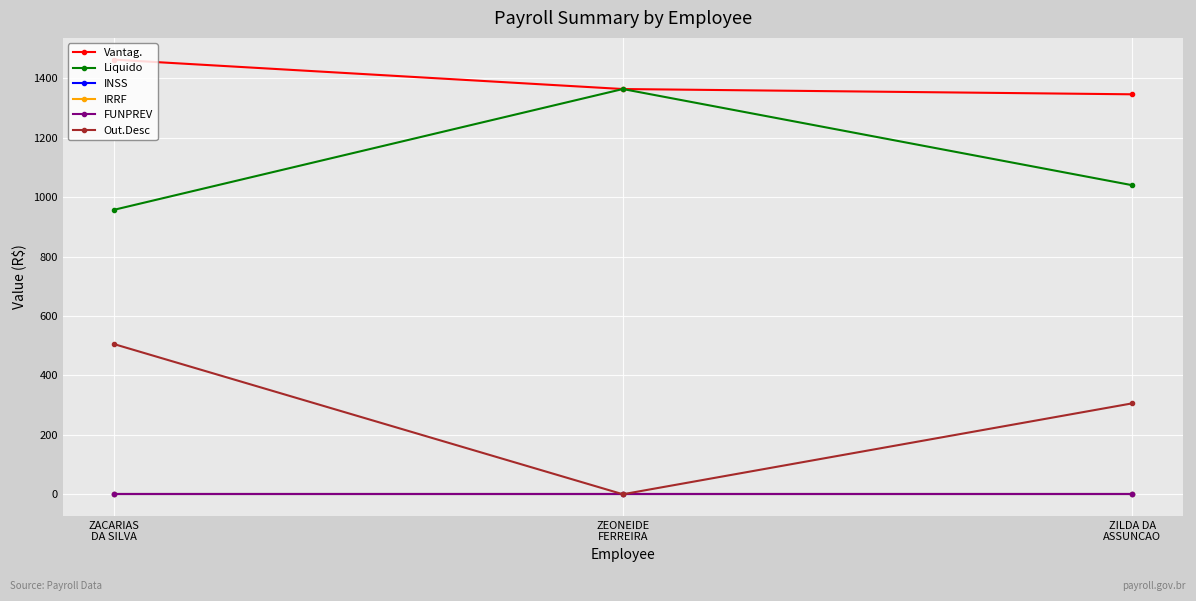

Reading left to right, transcribe all the data shown in this chart.

Vantag.: ZACARIAS
DA SILVA=1463.0	ZEONEIDE
FERREIRA=1364.0	ZILDA DA
ASSUNCAO=1346.2
Liquido: ZACARIAS
DA SILVA=957.2	ZEONEIDE
FERREIRA=1364.0	ZILDA DA
ASSUNCAO=1040.4
INSS: ZACARIAS
DA SILVA=0.0	ZEONEIDE
FERREIRA=0.0	ZILDA DA
ASSUNCAO=0.0
IRRF: ZACARIAS
DA SILVA=0.0	ZEONEIDE
FERREIRA=0.0	ZILDA DA
ASSUNCAO=0.0
FUNPREV: ZACARIAS
DA SILVA=0.0	ZEONEIDE
FERREIRA=0.0	ZILDA DA
ASSUNCAO=0.0
Out.Desc: ZACARIAS
DA SILVA=505.8	ZEONEIDE
FERREIRA=0.0	ZILDA DA
ASSUNCAO=305.9